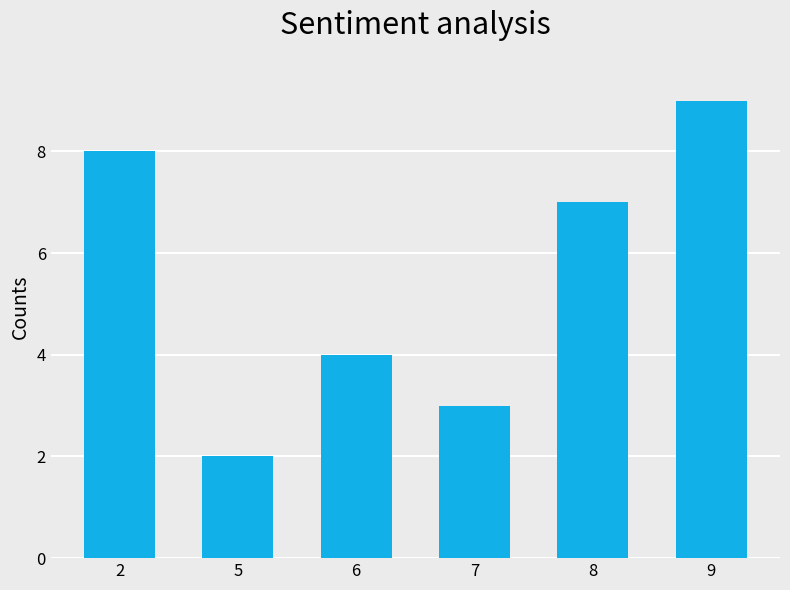

Reading right to left, transcribe all the data shown in this chart.

9=9	8=7	7=3	6=4	5=2	2=8